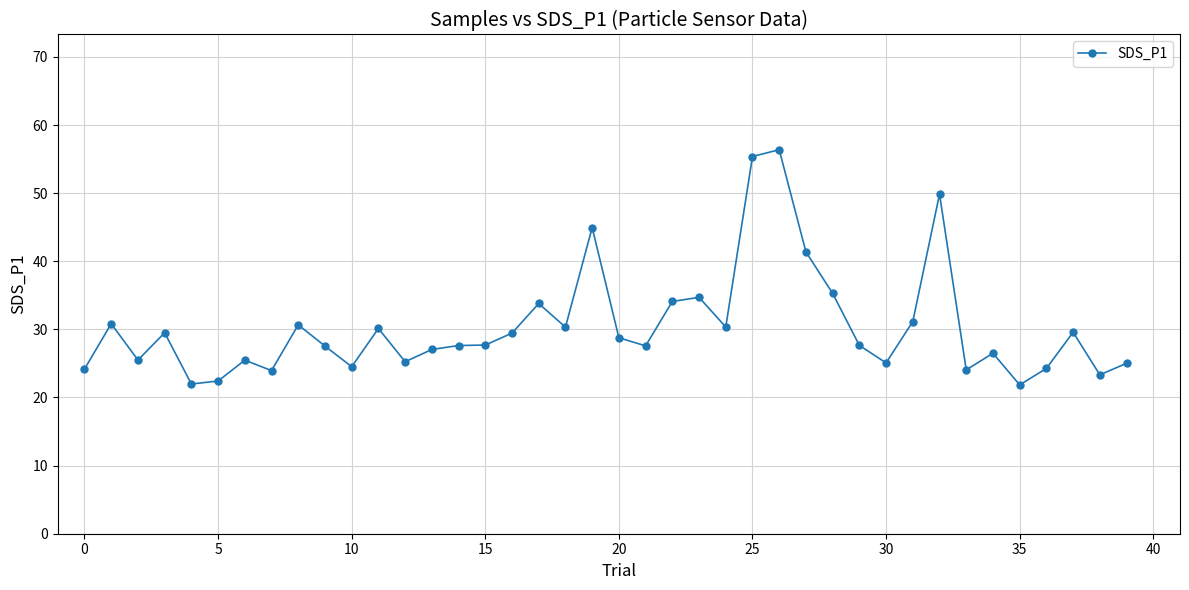

How many data points does each series have?

40